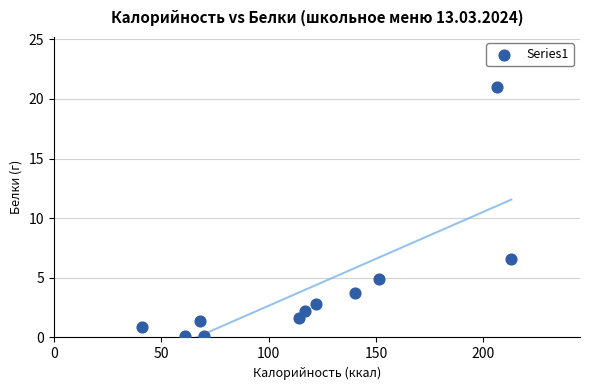

What is the average Y value?

4.1